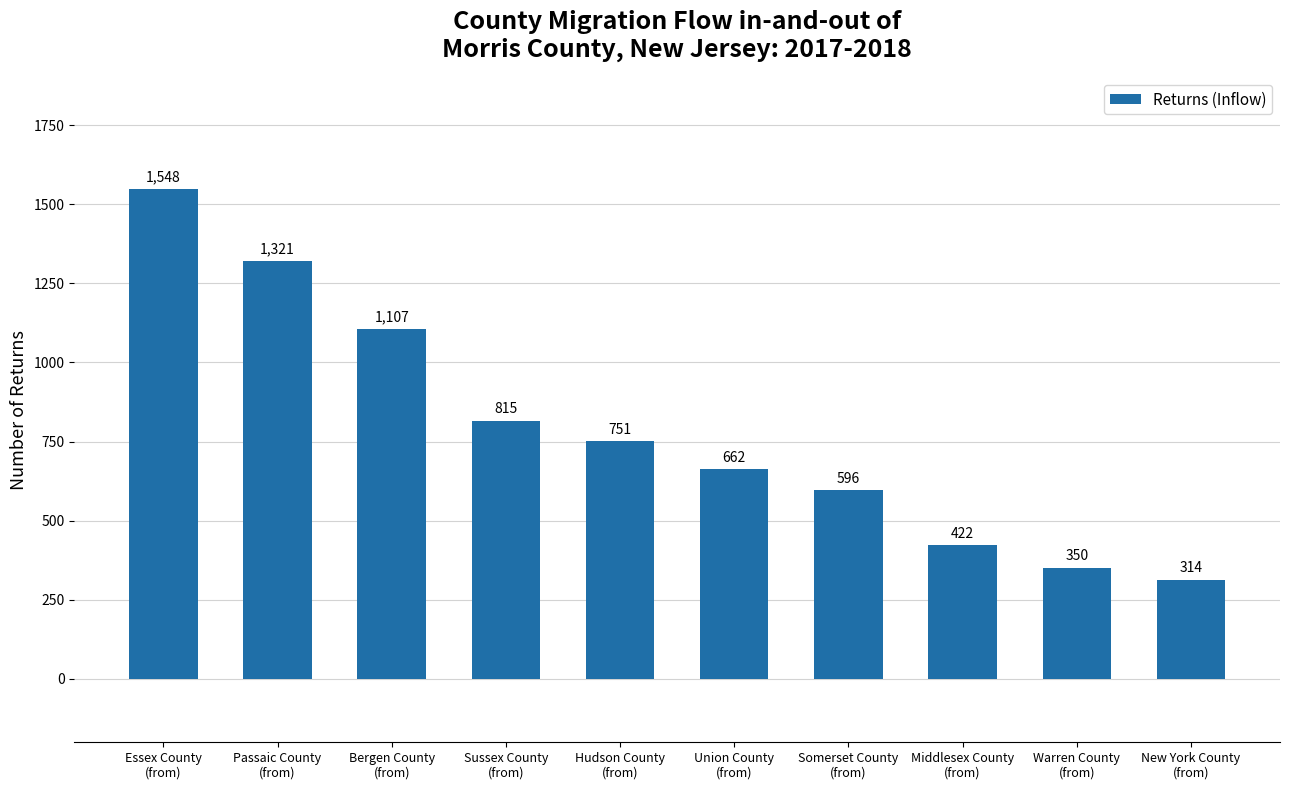

How many series are shown in this chart?

1